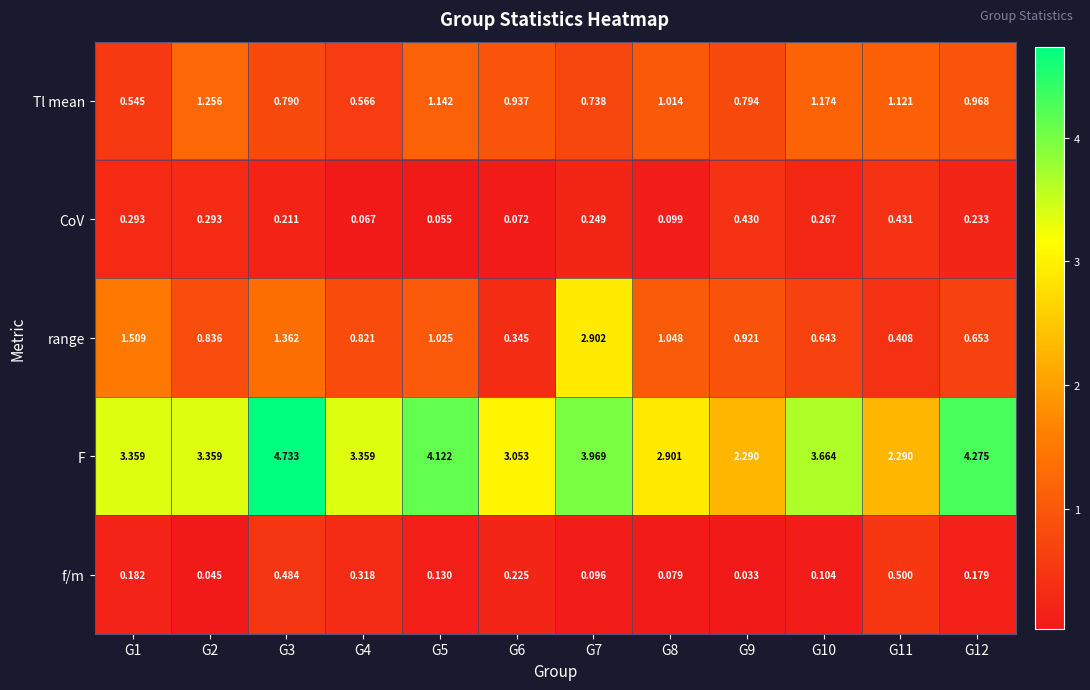

Rank the series by their maximum value, from highest to lowest.

F, range, Tl mean, f/m, CoV